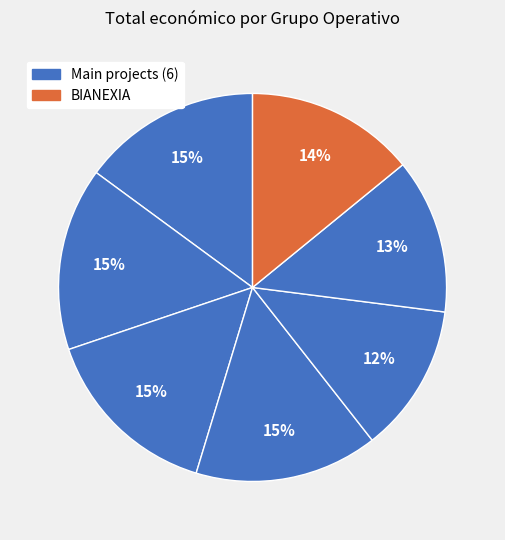

How many slices are in this pie chart?

7